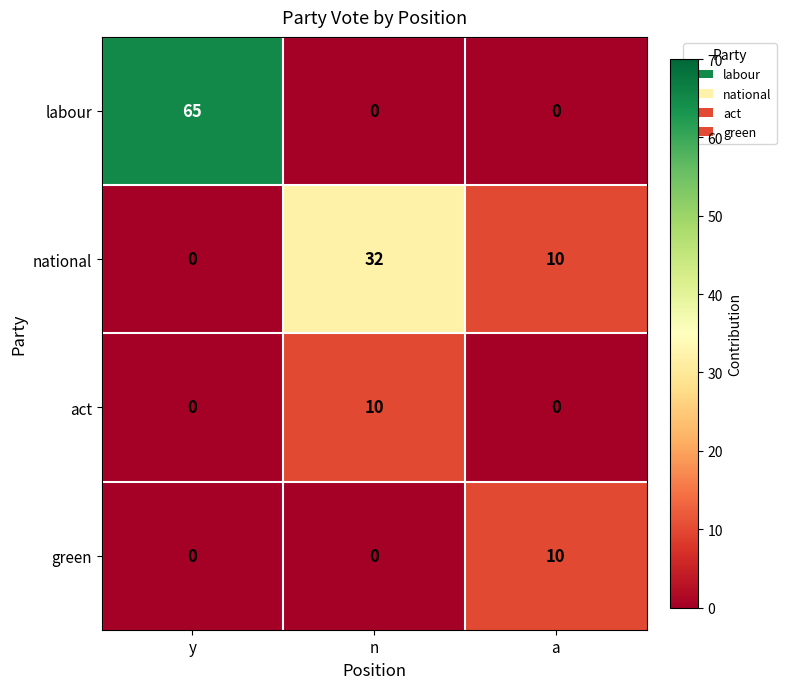

True or false: green has a value of 4 at a.

False